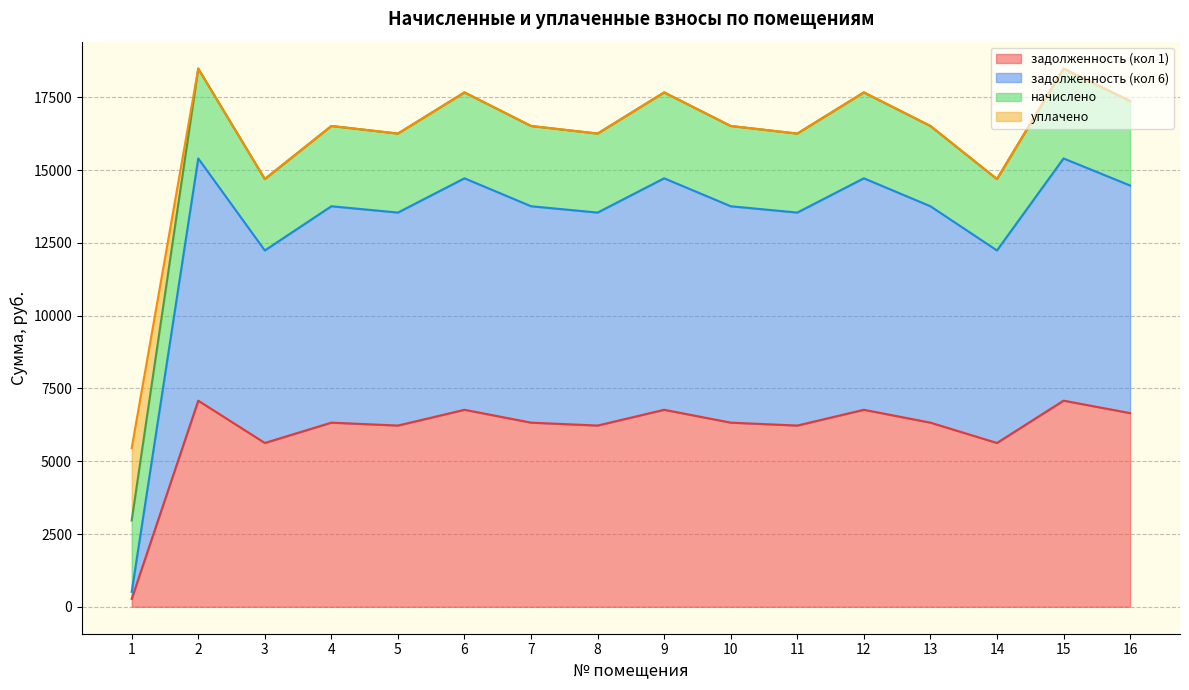

What is the value of the задолженность (кол 6) point at the 4th from the left?

13758.9